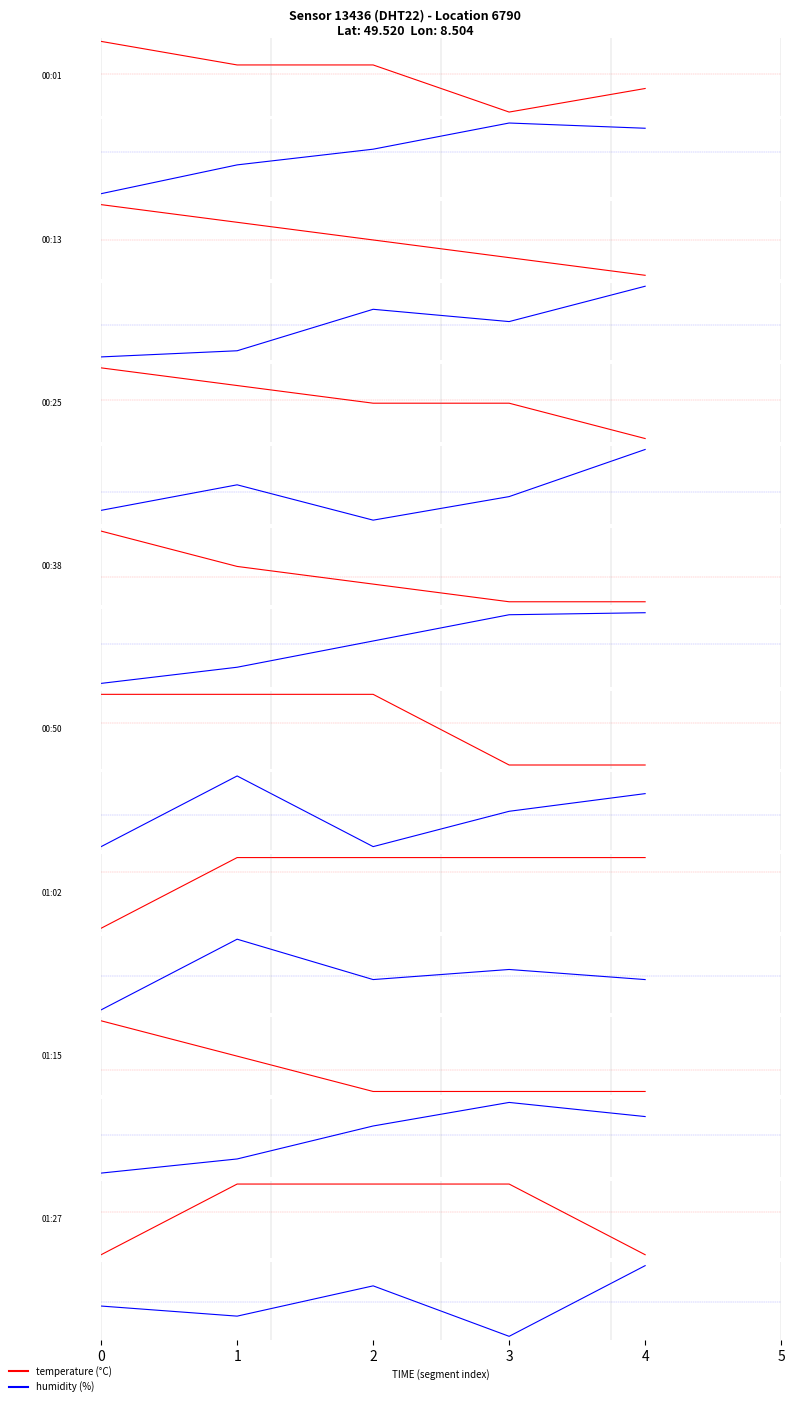

True or false: temperature and humidity cross at least once.

False